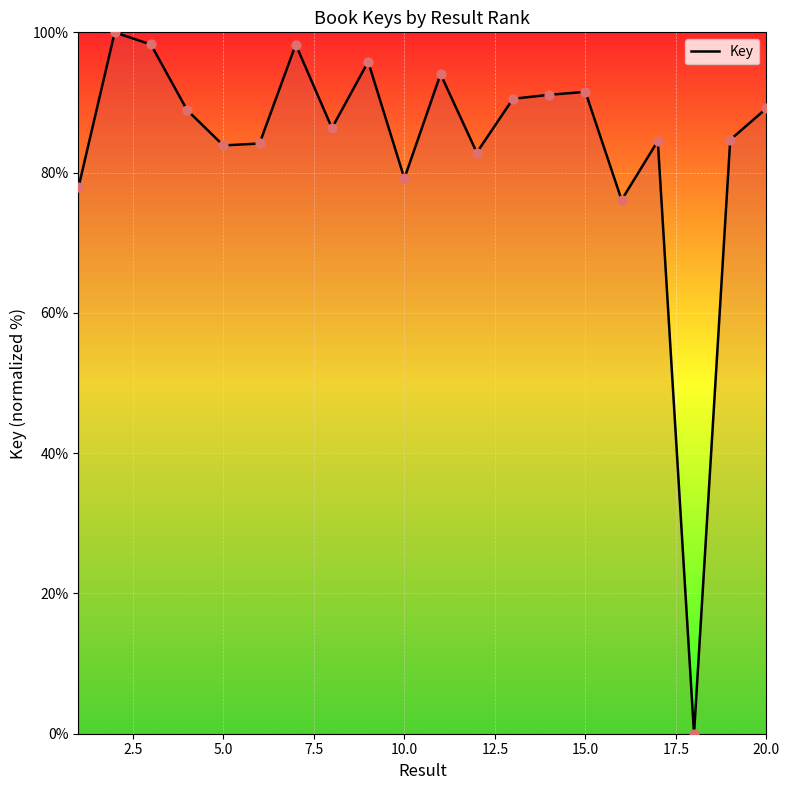

What is the difference between the maximum and minimum values?

100.0